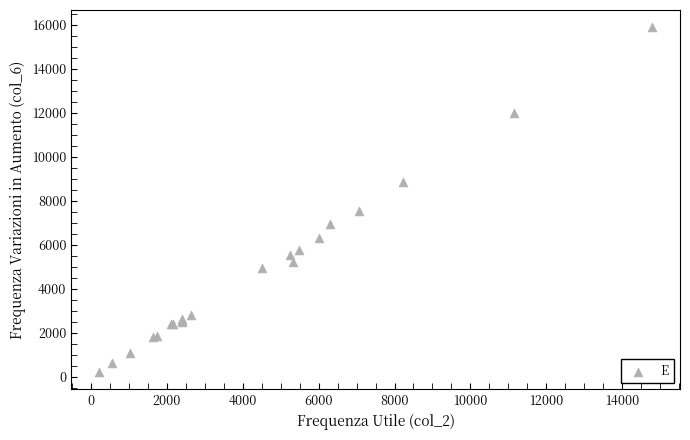

What Y value in the scatter plot is closest to 8050?

7558